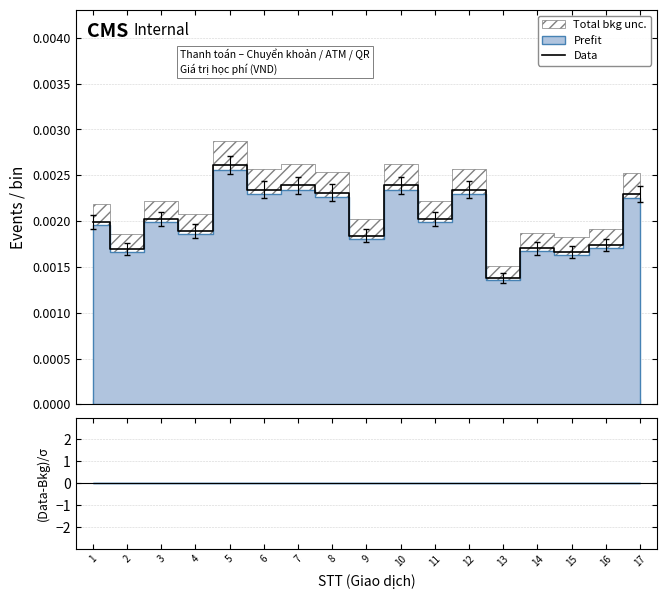

The chart shows a value of 0.0 at 14. True or false?

False